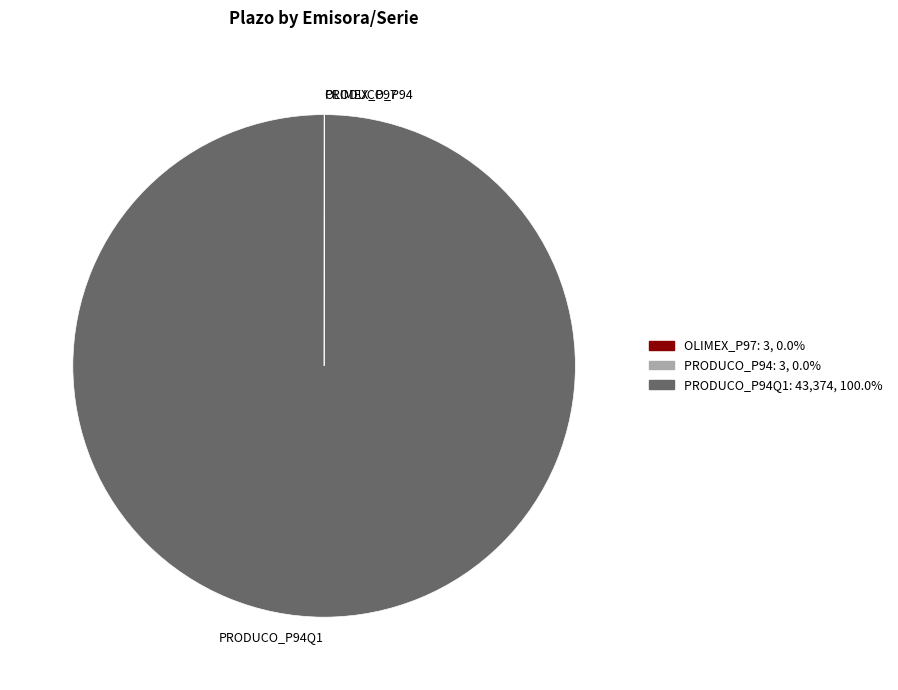

Does any single category account for the majority?

Yes